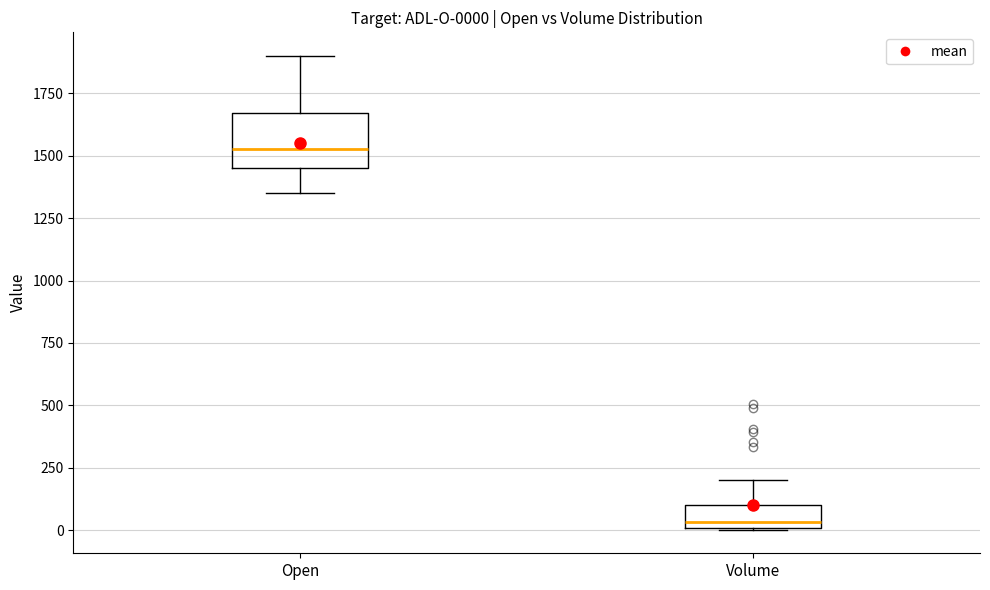

Which box's median line is the lowest?

Volume